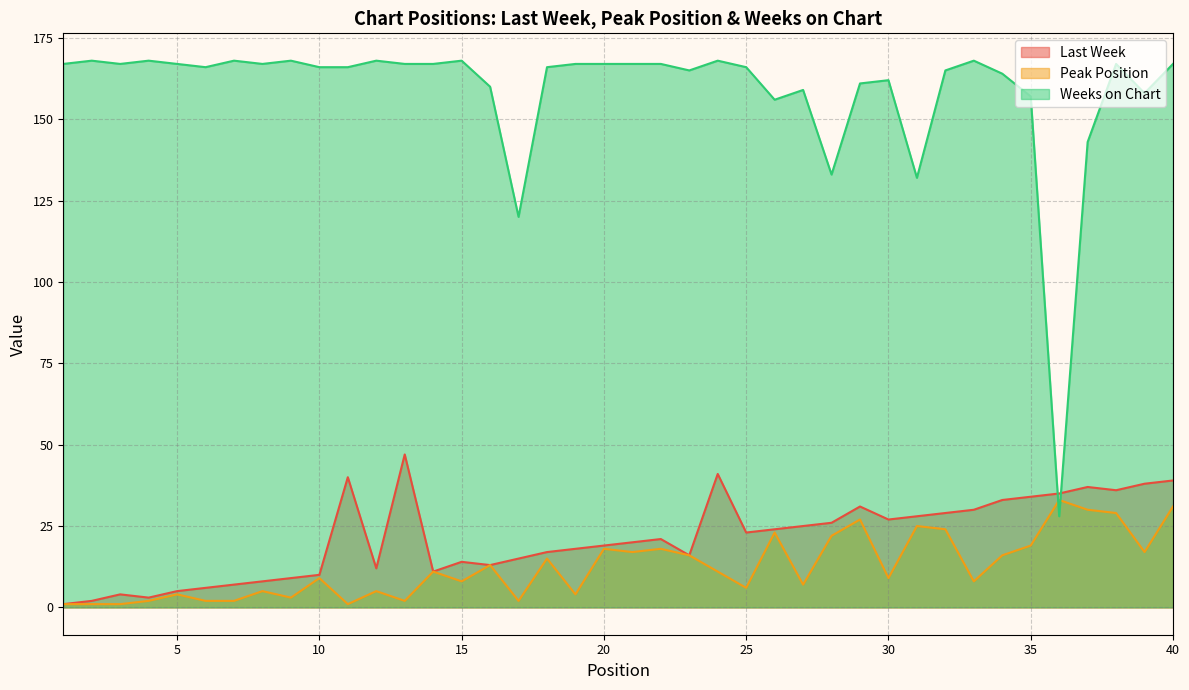

Reading left to right, list all the values displayed in this chart.

Last Week: 1=1	2=2	3=4	4=3	5=5	6=6	7=7	8=8	9=9	10=10	11=40	12=12	13=47	14=11	15=14	16=13	17=15	18=17	19=18	20=19	21=20	22=21	23=16	24=41	25=23	26=24	27=25	28=26	29=31	30=27	31=28	32=29	33=30	34=33	35=34	36=35	37=37	38=36	39=38	40=39
Peak Position: 1=1	2=1	3=1	4=2	5=4	6=2	7=2	8=5	9=3	10=9	11=1	12=5	13=2	14=11	15=8	16=13	17=2	18=15	19=4	20=18	21=17	22=18	23=16	24=11	25=6	26=23	27=7	28=22	29=27	30=9	31=25	32=24	33=8	34=16	35=19	36=33	37=30	38=29	39=17	40=31
Weeks on Chart: 1=167	2=168	3=167	4=168	5=167	6=166	7=168	8=167	9=168	10=166	11=166	12=168	13=167	14=167	15=168	16=160	17=120	18=166	19=167	20=167	21=167	22=167	23=165	24=168	25=166	26=156	27=159	28=133	29=161	30=162	31=132	32=165	33=168	34=164	35=157	36=28	37=143	38=167	39=158	40=167